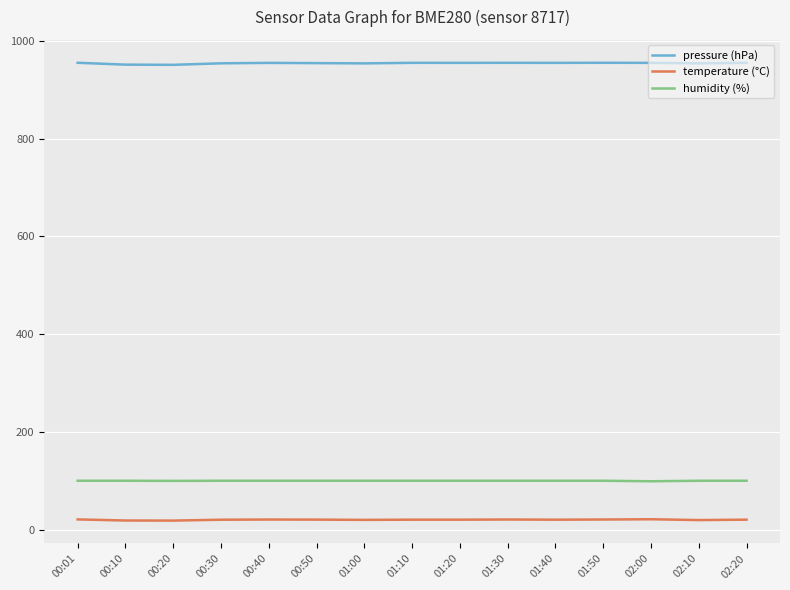

Rank the series by their maximum value, from lowest to highest.

temperature (°C), humidity (%), pressure (hPa)